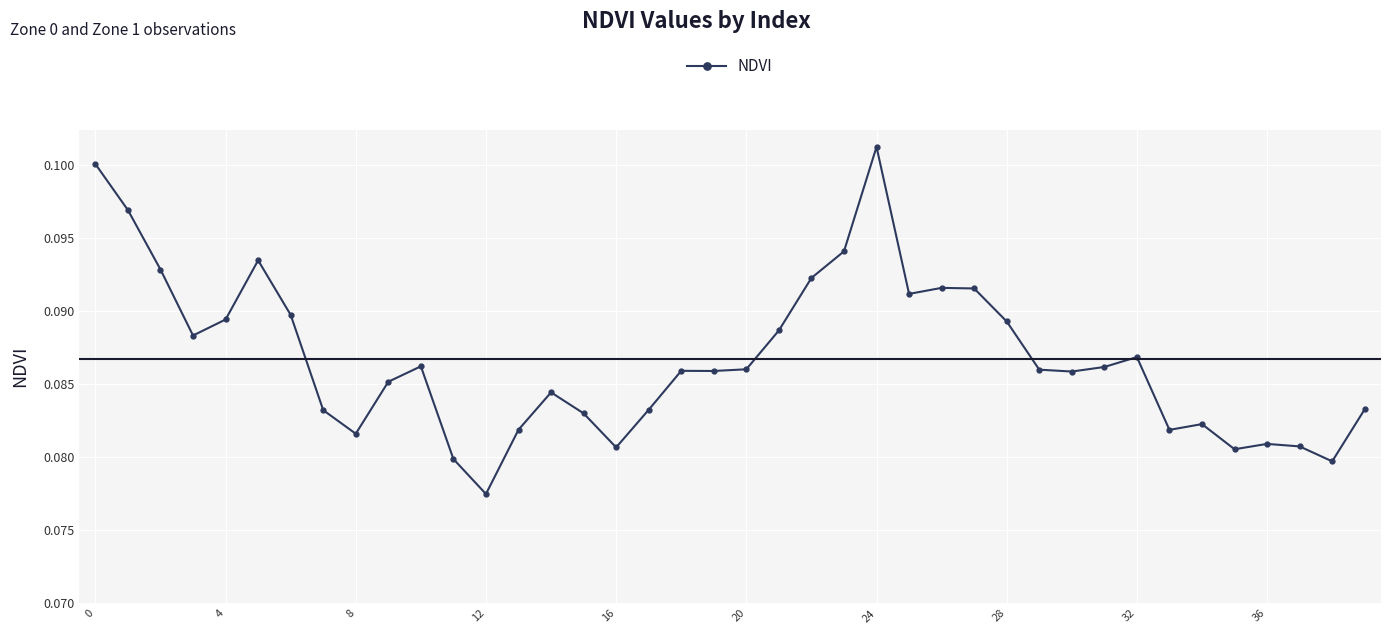

Count the values in the range 0 to 1.

40